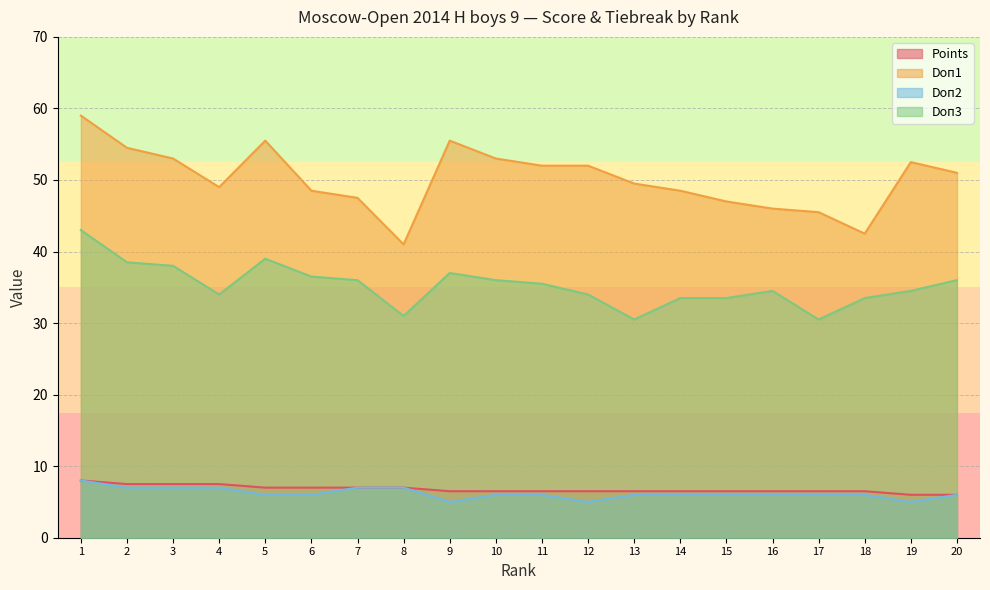

Which series has the widest spread of values?

Doп1